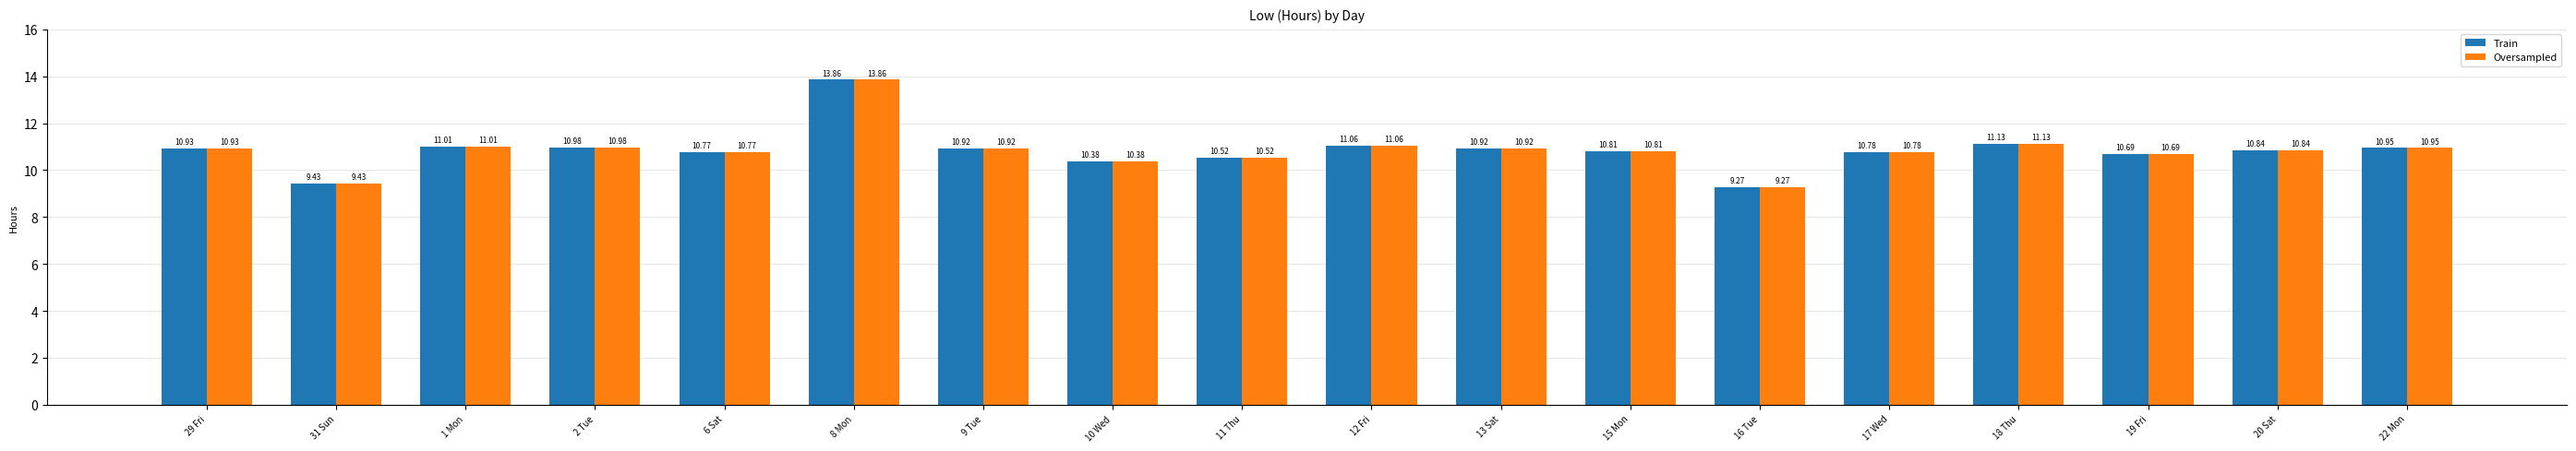

Count the number of data series in this chart.

2